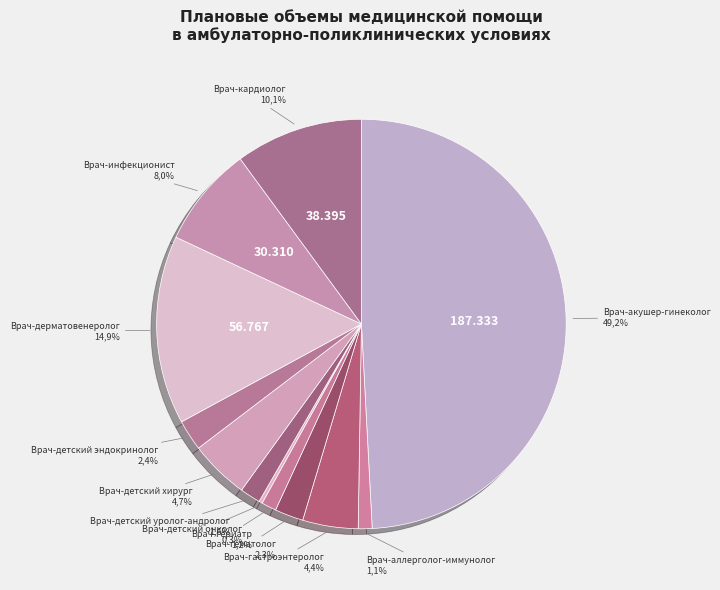

To the nearest percent, what percentage of the pie is Врач-гематолог?

2%